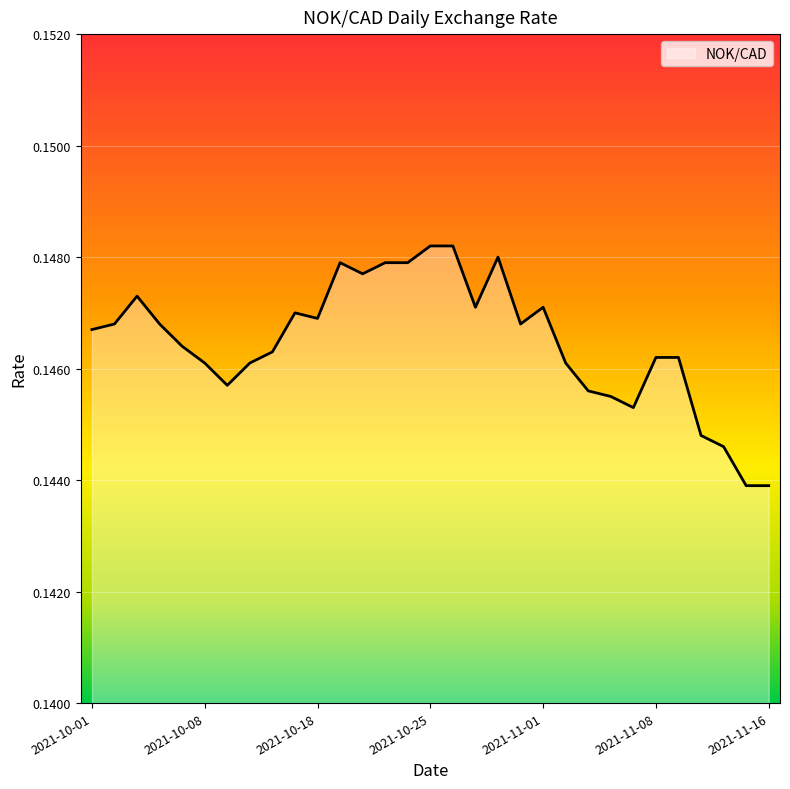

List the labels in order of value, largest first.

2021-10-25, 2021-10-26, 2021-10-28, 2021-10-19, 2021-10-21, 2021-10-22, 2021-10-20, 2021-10-05, 2021-10-27, 2021-11-01, 2021-10-15, 2021-10-18, 2021-10-04, 2021-10-06, 2021-10-29, 2021-10-01, 2021-10-07, 2021-10-14, 2021-11-08, 2021-11-09, 2021-10-08, 2021-10-13, 2021-11-02, 2021-10-12, 2021-11-03, 2021-11-04, 2021-11-05, 2021-11-10, 2021-11-12, 2021-11-15, 2021-11-16